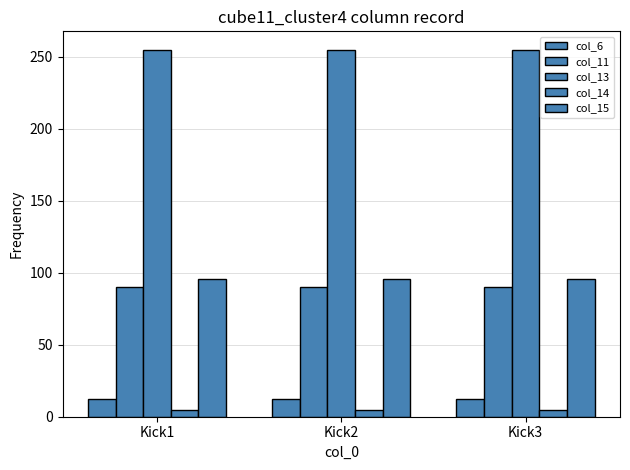

Reading right to left, transcribe all the data shown in this chart.

col_6: 12.0	12.0	12.0
col_11: 90.0	90.0	90.0
col_13: 255.0	255.0	255.0
col_14: 4.5	4.5	4.5
col_15: 96.0	96.0	96.0